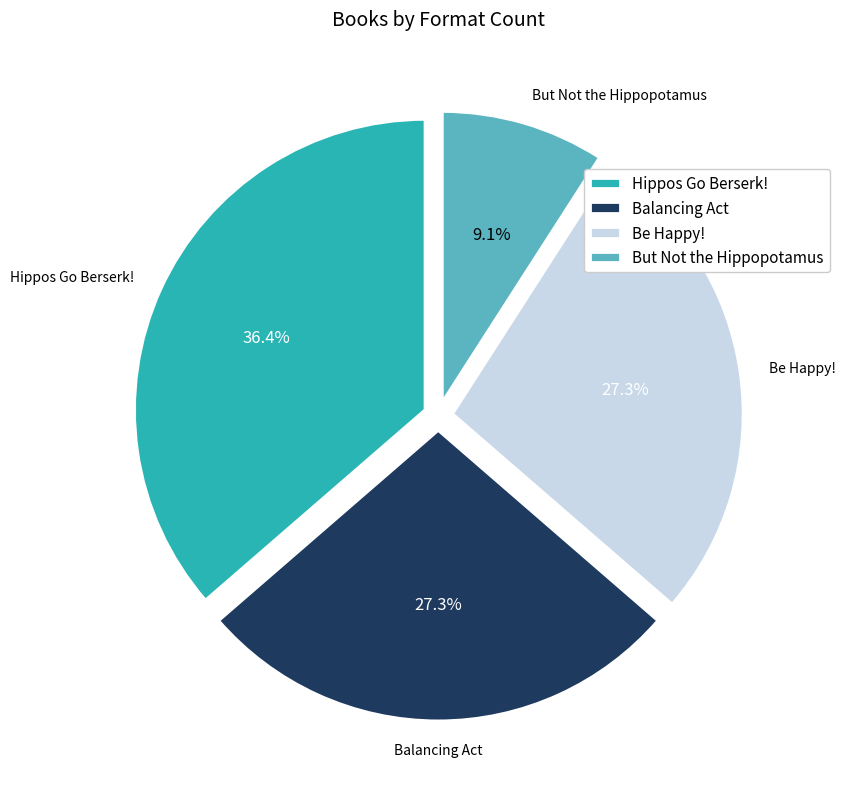

The Balancing Act slice represents 37% of the pie. True or false?

False